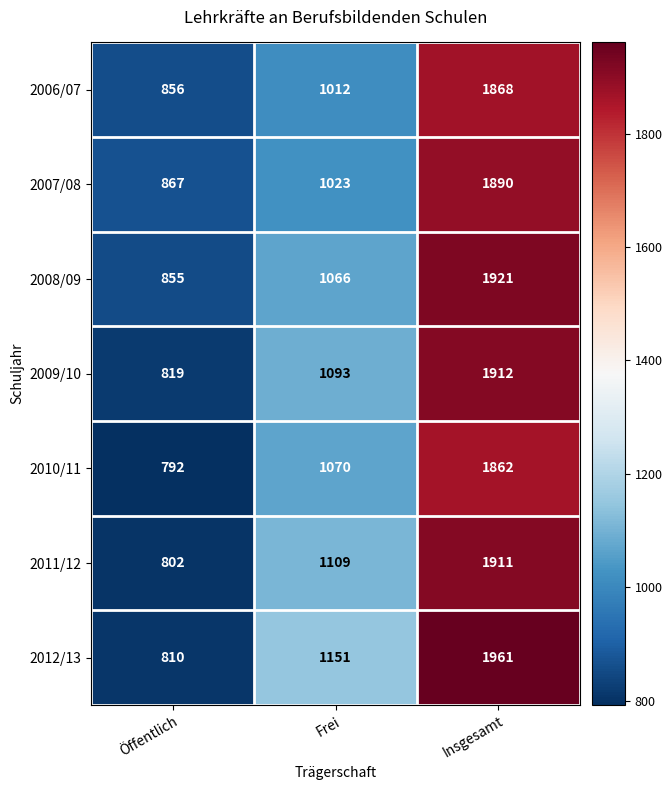

How many 2010/11 values are between 792 and 1862?

3